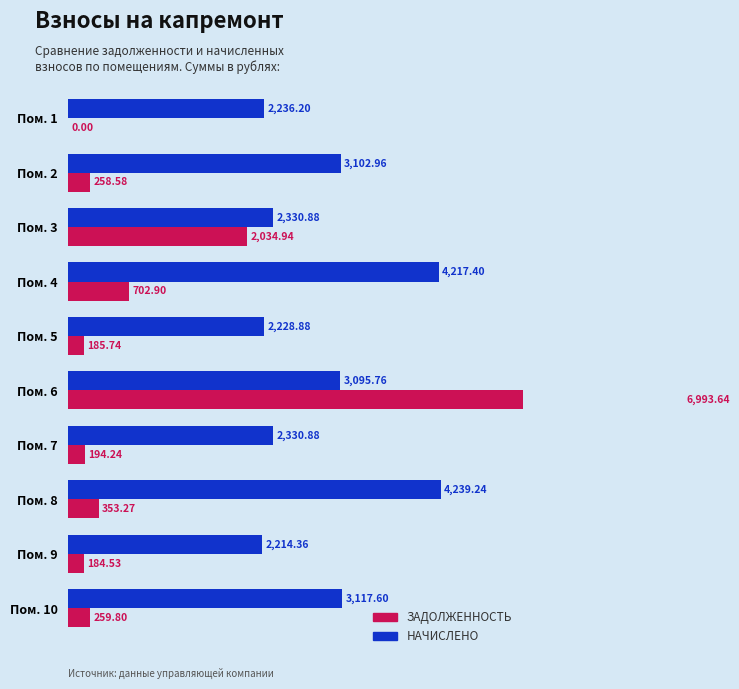

How many values in Задолженность are above zero?

9